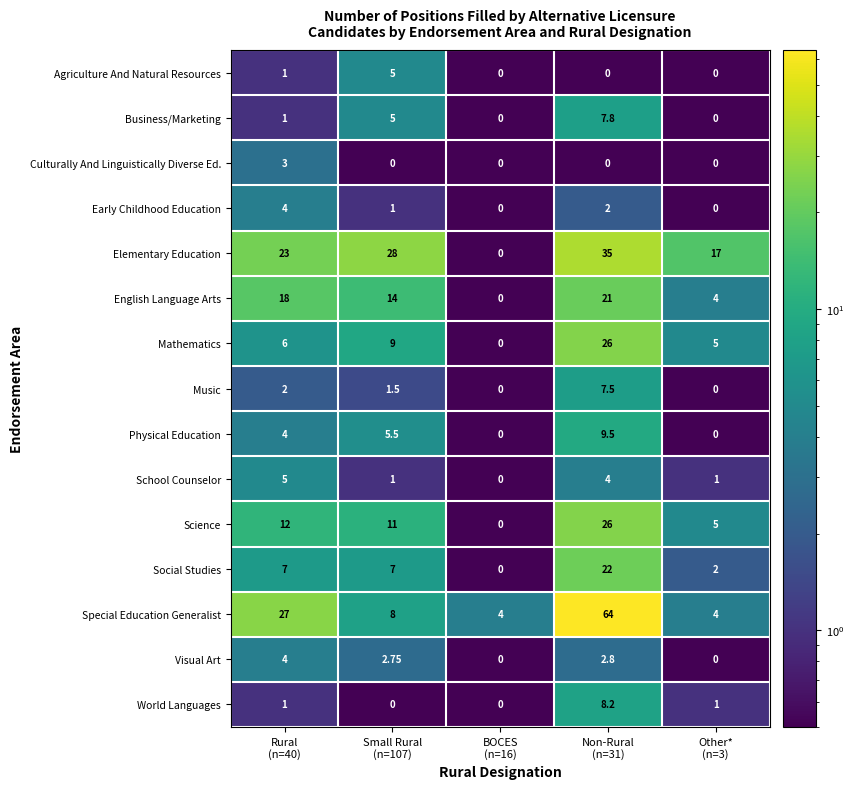

Which series has the largest total across all categories?

Special Education Generalist